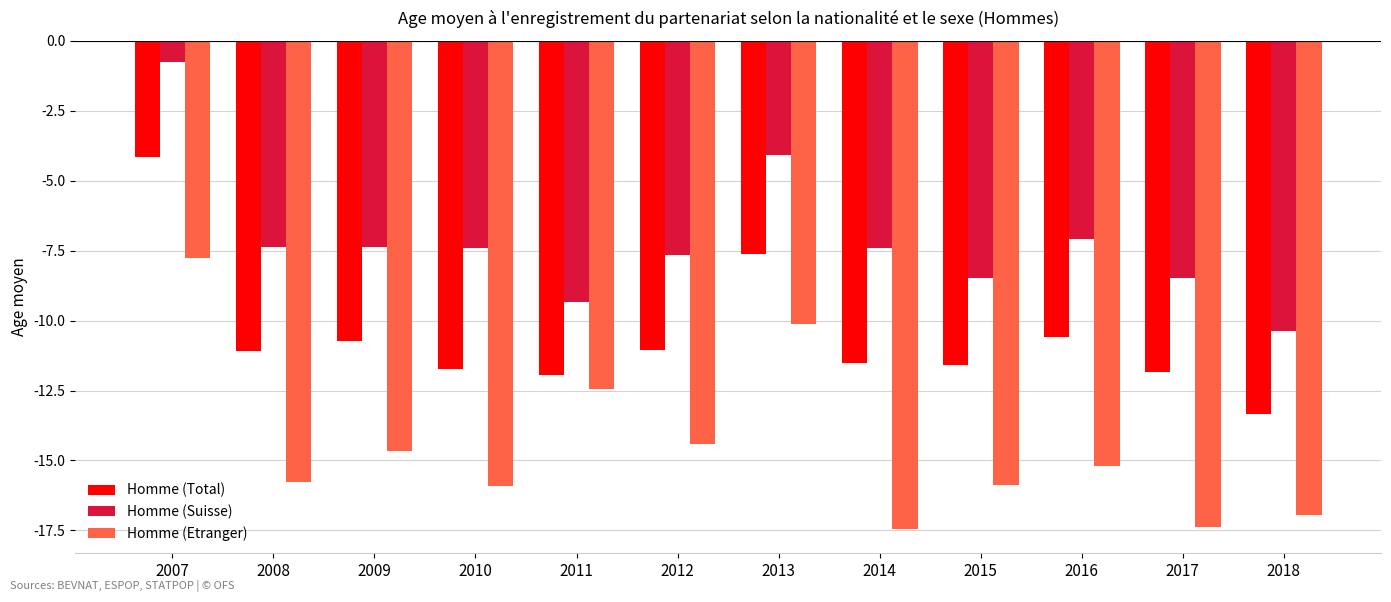

How many data points in Homme (Suisse) are above -7?

2